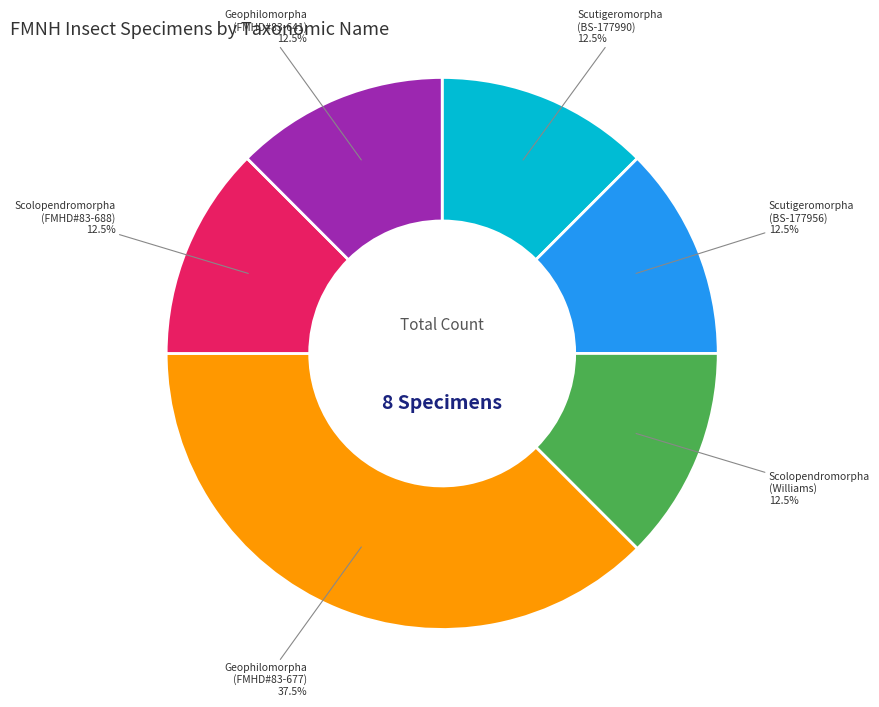

Is there any slice that represents more than half of the pie?

No